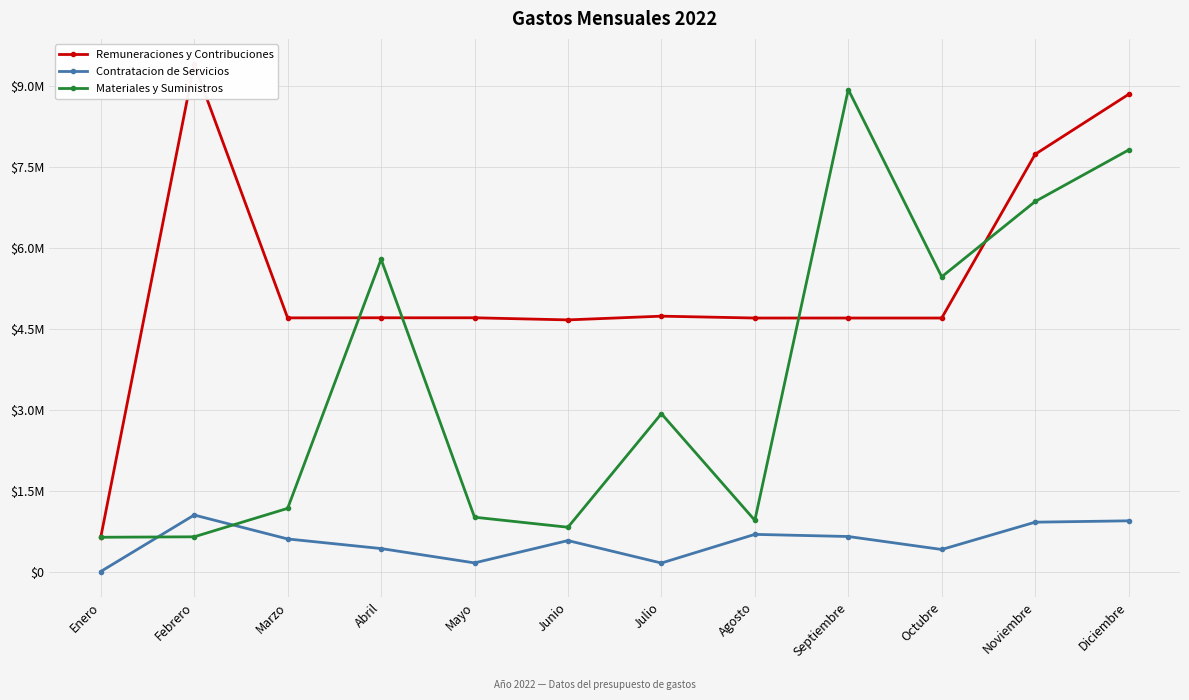

Which category has the highest value in the Remuneraciones y Contribuciones series?

Febrero